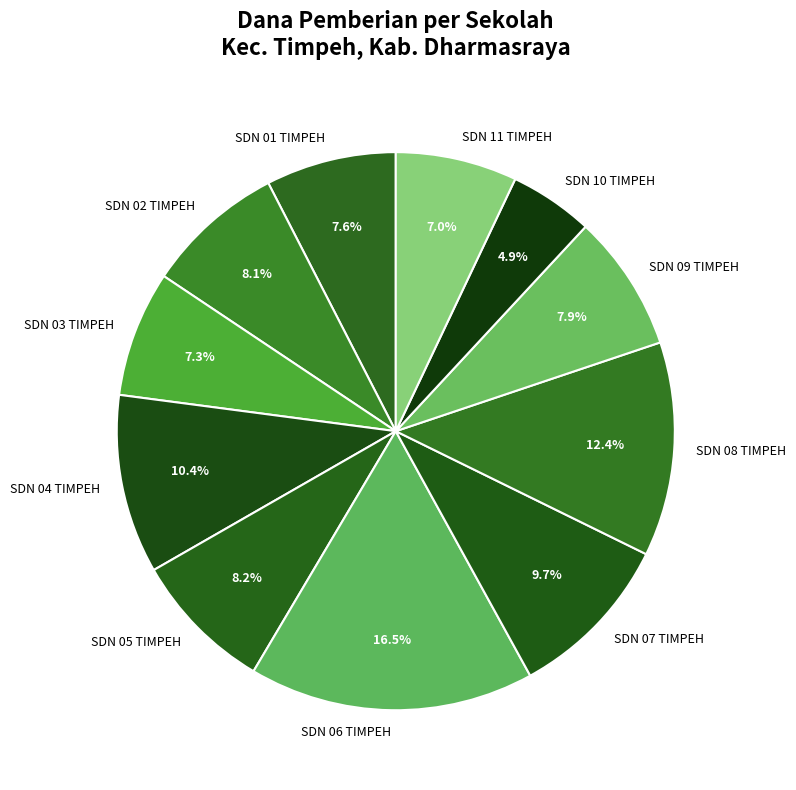

What percentage is NOT represented by SDN 01 TIMPEH?

92.4%